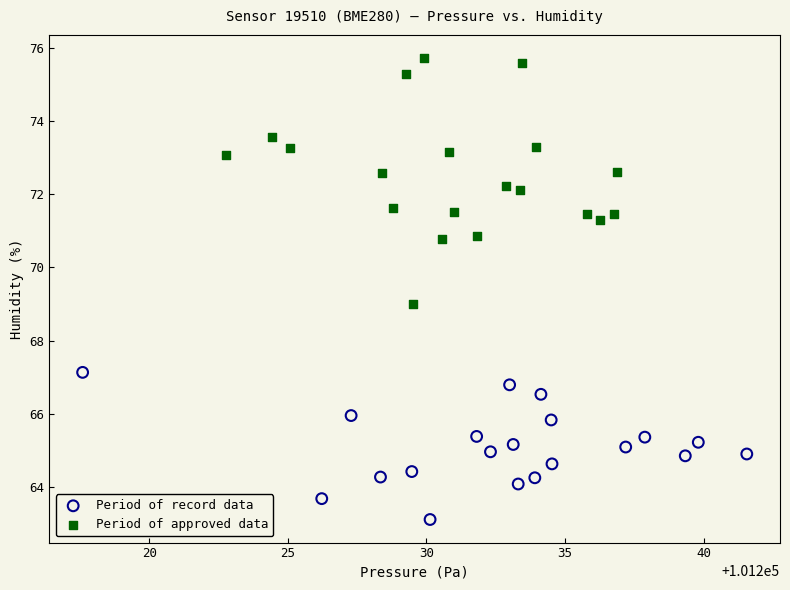

What are all the series names shown in the legend?

Period of record data, Period of approved data